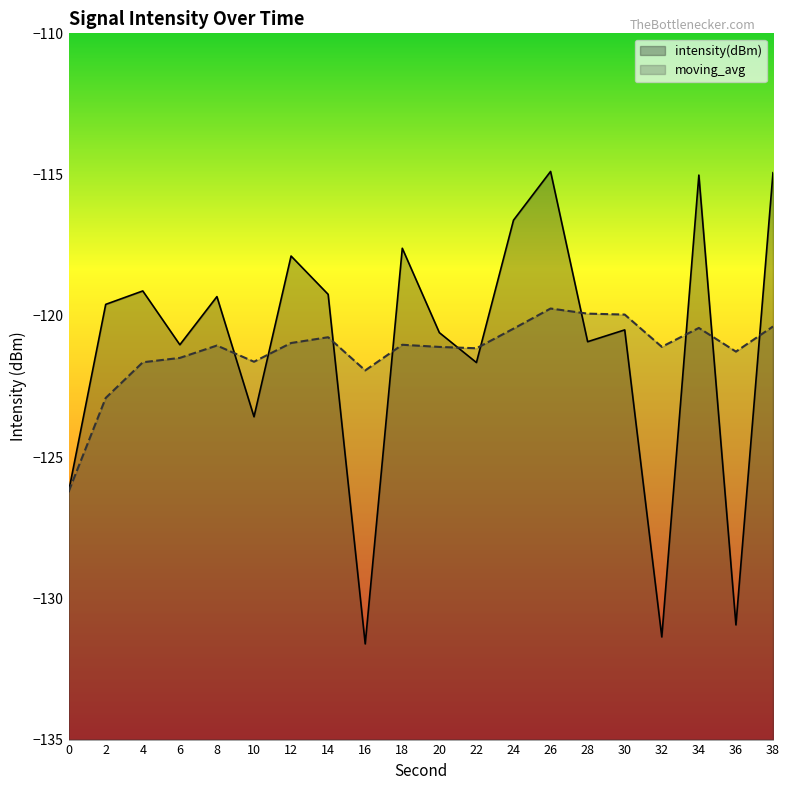

Which series ends up on top after the final intersection of intensity(dBm) and moving_avg?

intensity(dBm)